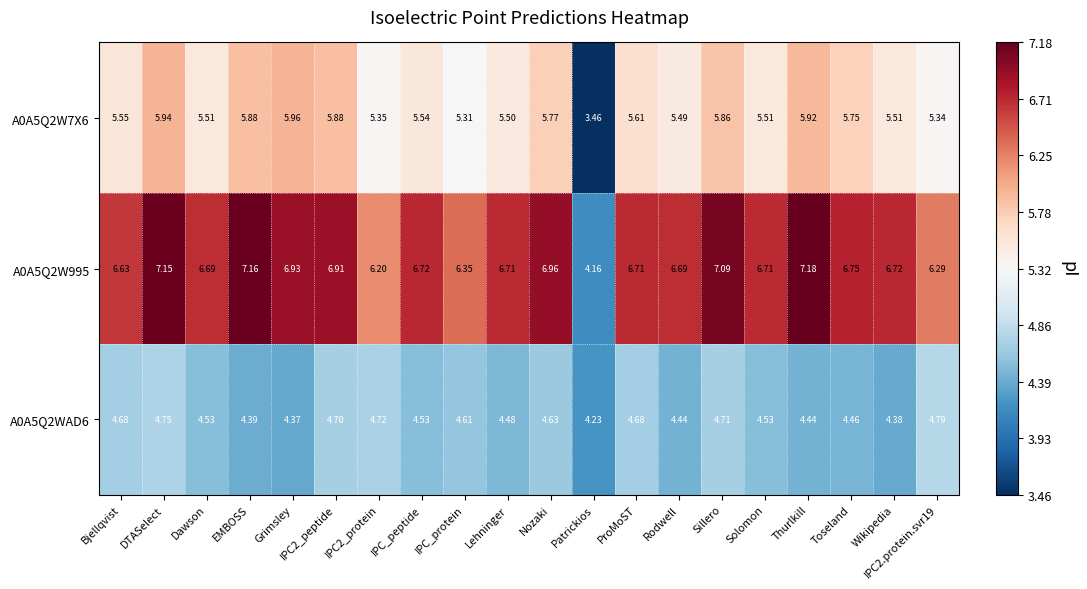

Is the value of A0A5Q2WAD6 at Solomon greater than the value of A0A5Q2W7X6 at IPC_peptide?

No